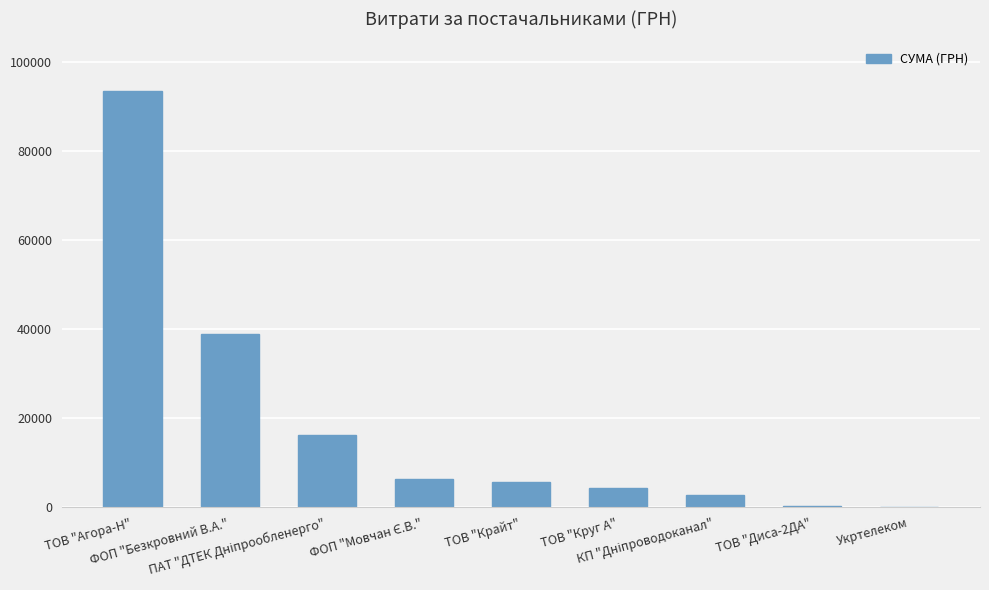

What is the sum of all values?

168231.8